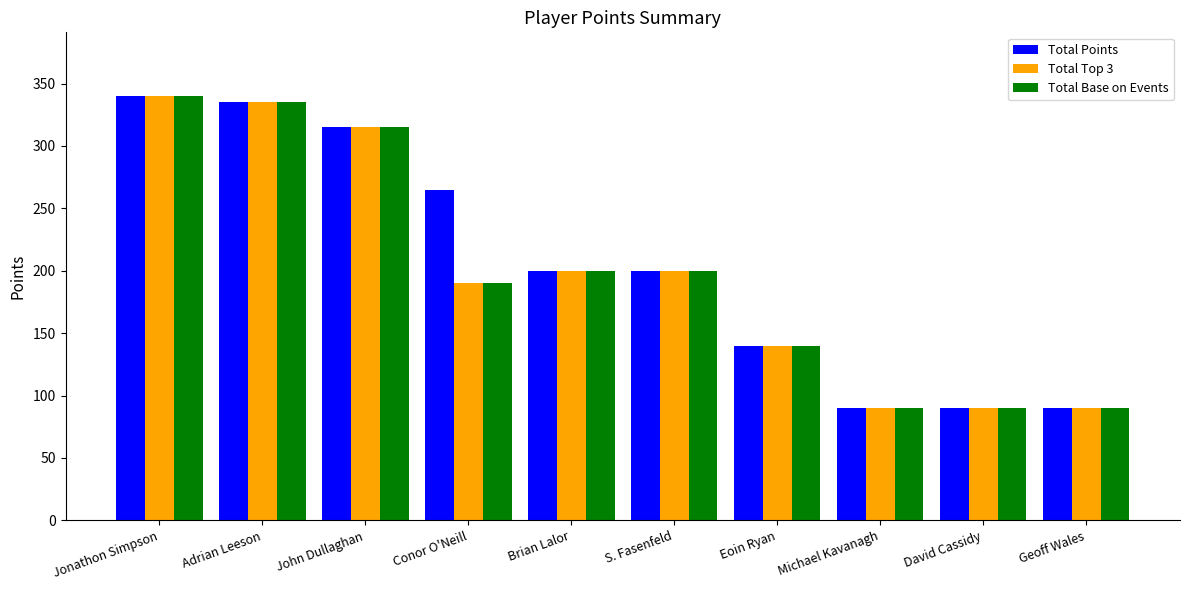

True or false: Total Base on Events has a value of 190 at Conor O'Neill.

True